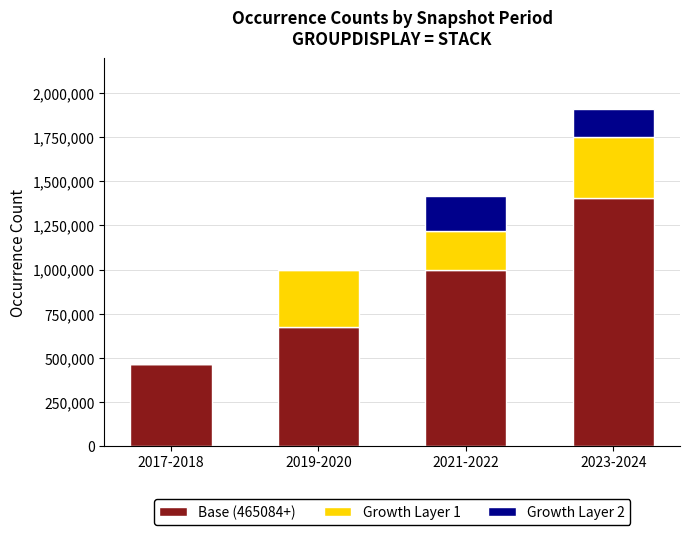

At which category is the sum across all series the highest?

2023-2024